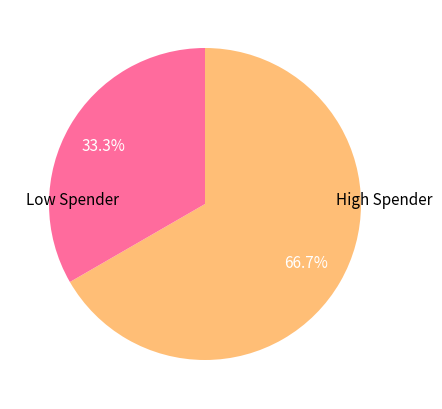

To the nearest percent, what is the average slice percentage?

50%